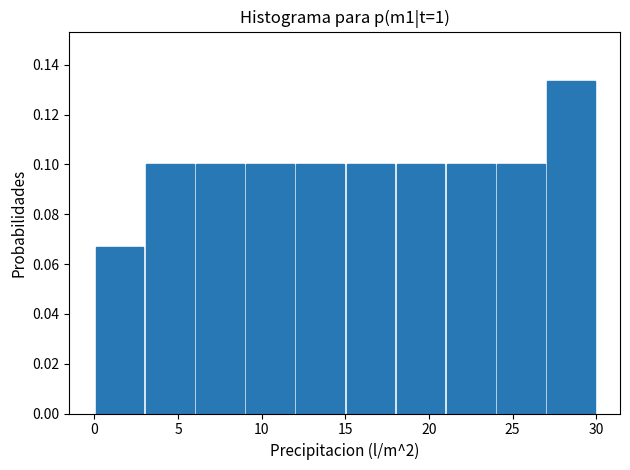

Over which range of the x-axis is the bar tallest?

27 to 30